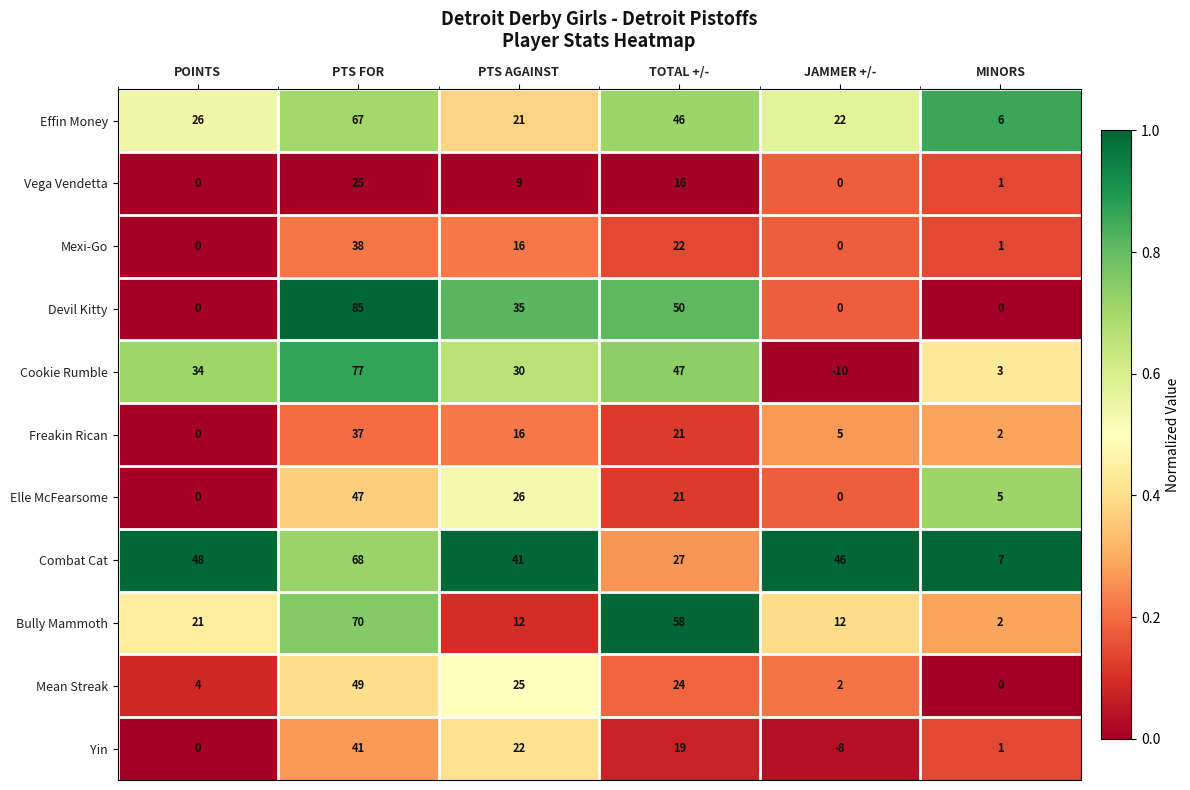

Which series has the largest total across all categories?

Combat Cat